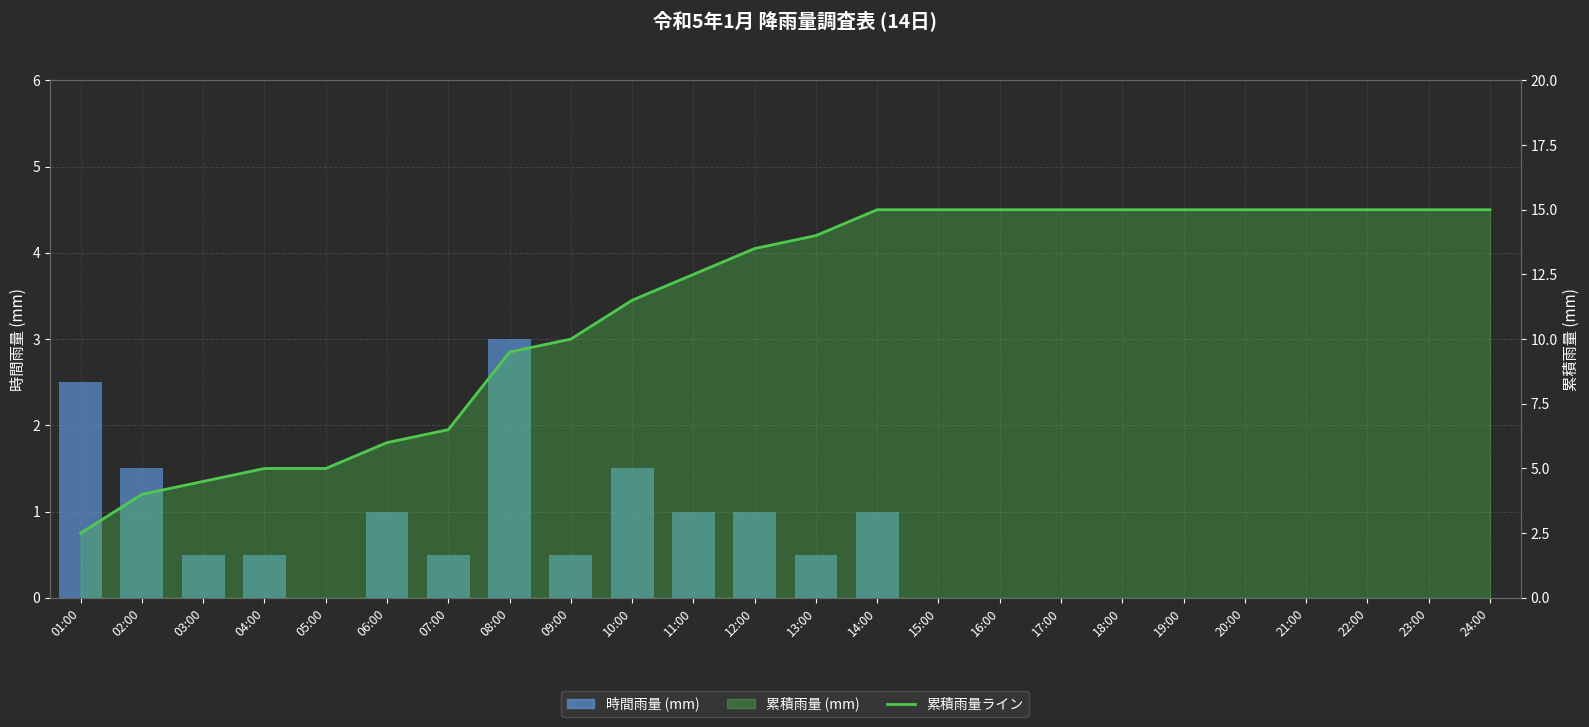

At which label does 時間雨量 (mm) reach its minimum?

05:00